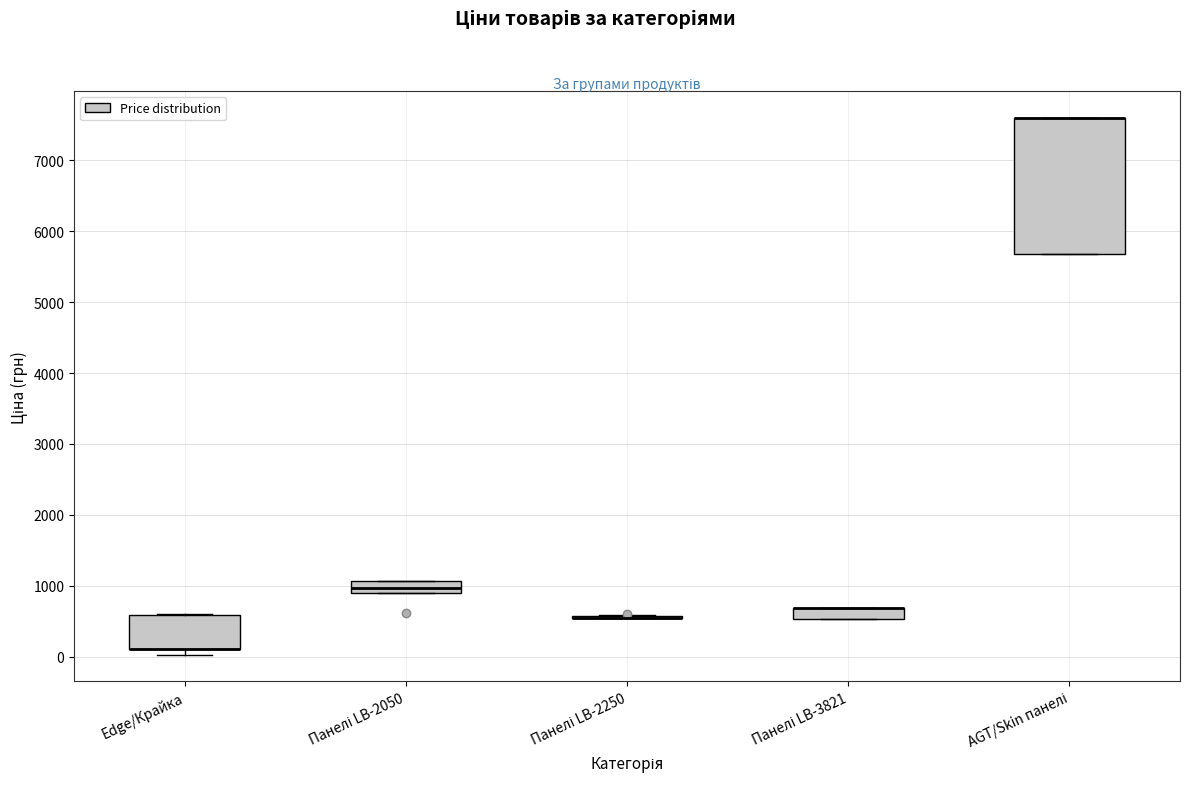

Reading left to right, transcribe this box plot: for each box, give where its median line is, the range the box spans, and where its two whiskers end, as read against the y-axis. The values are not printed on the chart, so give them approximately, as read against the axis.

Edge/Крайка: median 100 (drawn on the box's lower edge), box 100 to 600, whiskers 0 to 600
Панелі LB-2050: median 1000, box 900 to 1100, whiskers 900 to 1100
Панелі LB-2250: box collapsed to a line at 600, whiskers 600 to 600
Панелі LB-3821: median 700 (drawn on the box's upper edge), box 500 to 700, whiskers 500 to 700
AGT/Skin панелі: median 7600 (drawn on the box's upper edge), box 5700 to 7600, whiskers 5700 to 7600